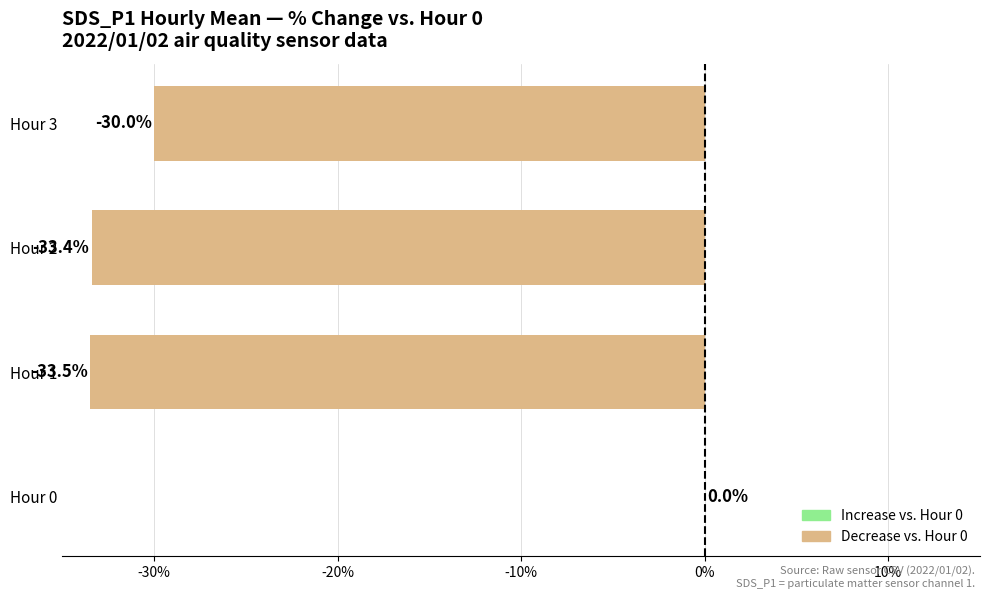

Count the number of categories in the chart.

4